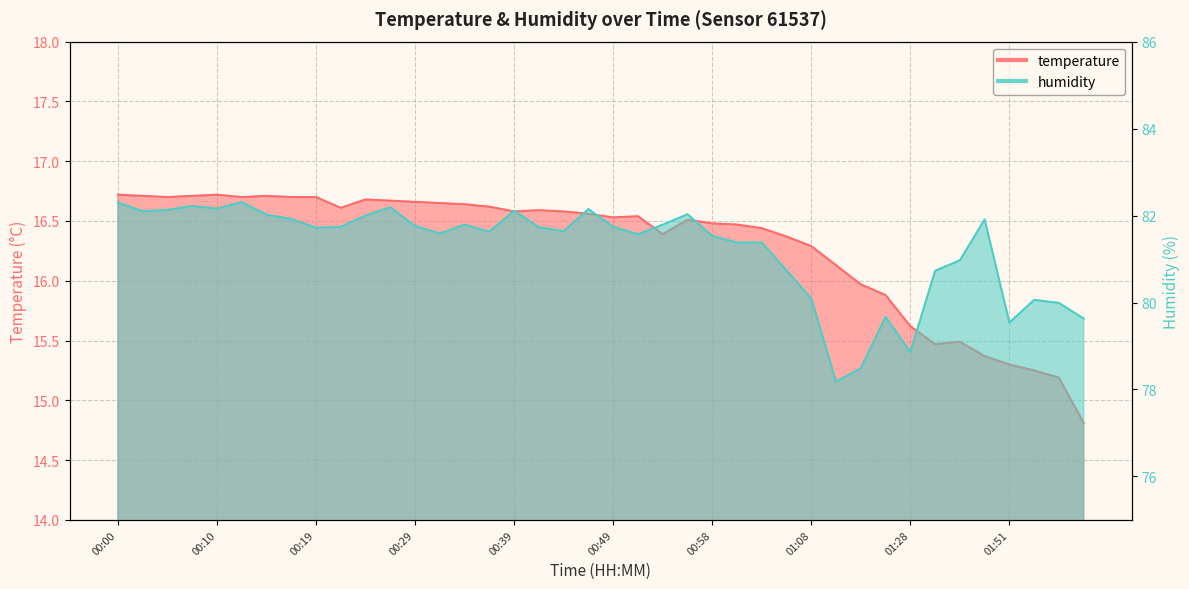

At which category does temperature reach its first local peak?

00:10